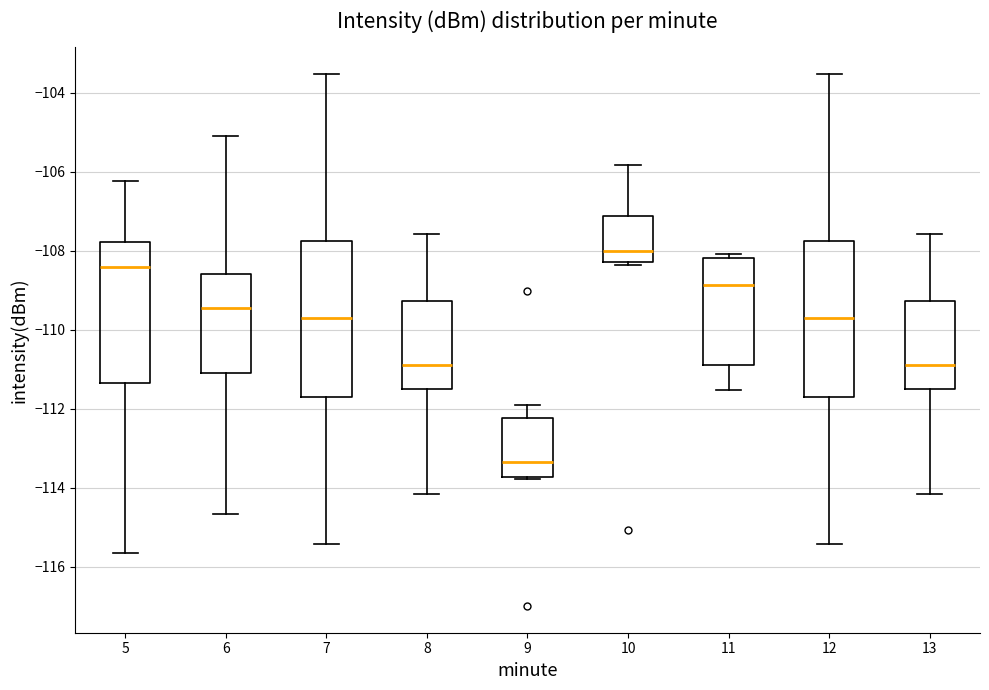

Where is the lower edge of the box at x = 6 on the y-axis? The values are not printed on the chart, so give them approximately, as read against the axis.

-111.2